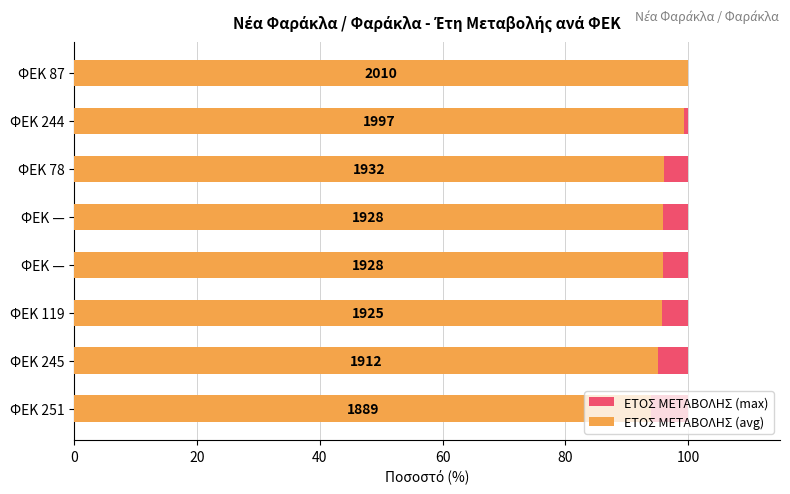

Does the chart contain stacked bars?

No